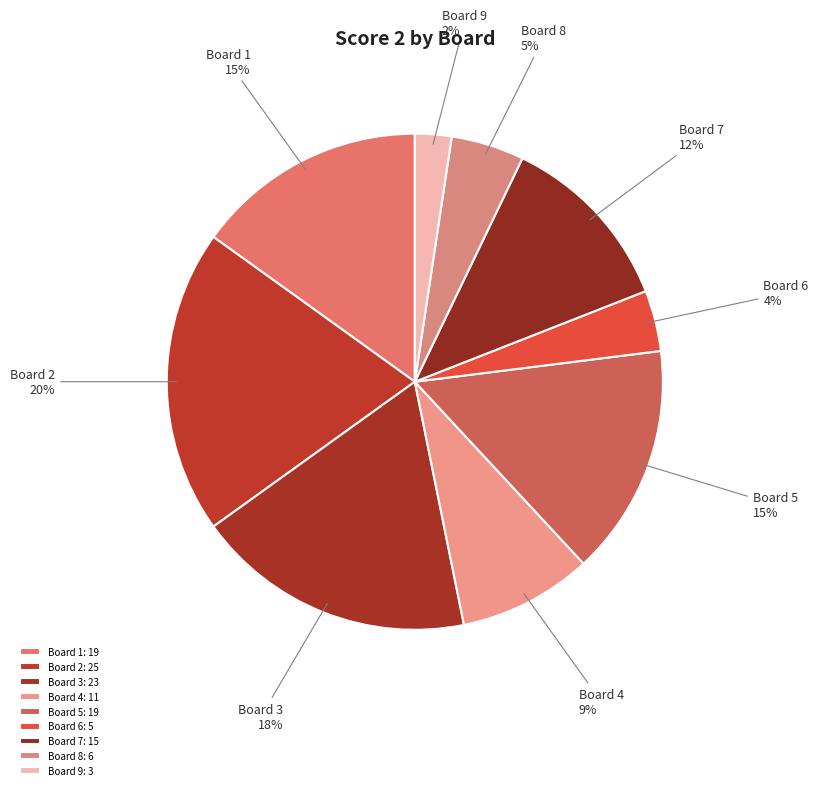

What percentage is the Board 9 slice, to the nearest percent?

2%